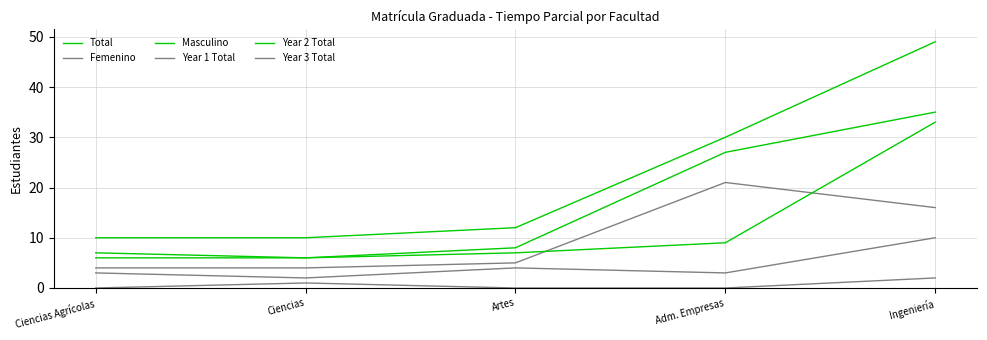

How many lines are shown in the chart?

6